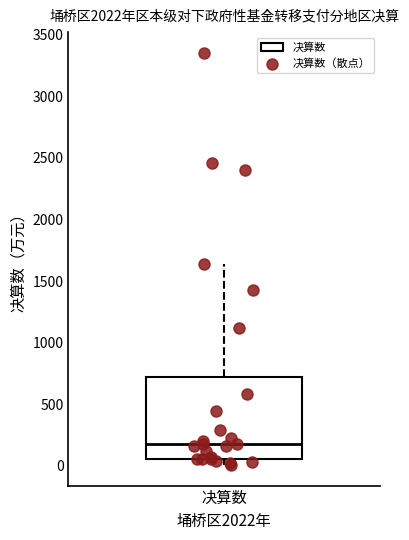

Where is the lower edge of the box for 决算数 on the y-axis? The values are not printed on the chart, so give them approximately, as read against the axis.

50